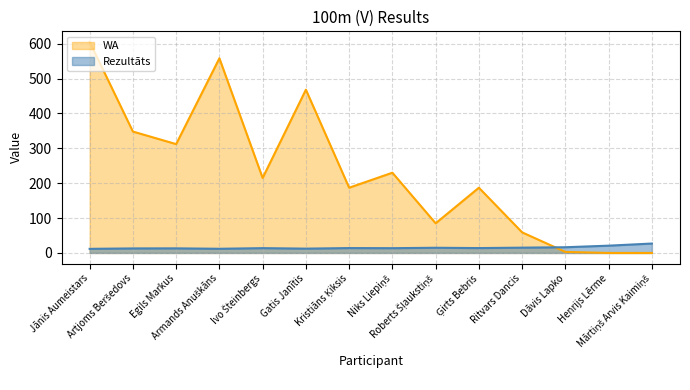

Does the chart display data point markers on the line(s)?

No